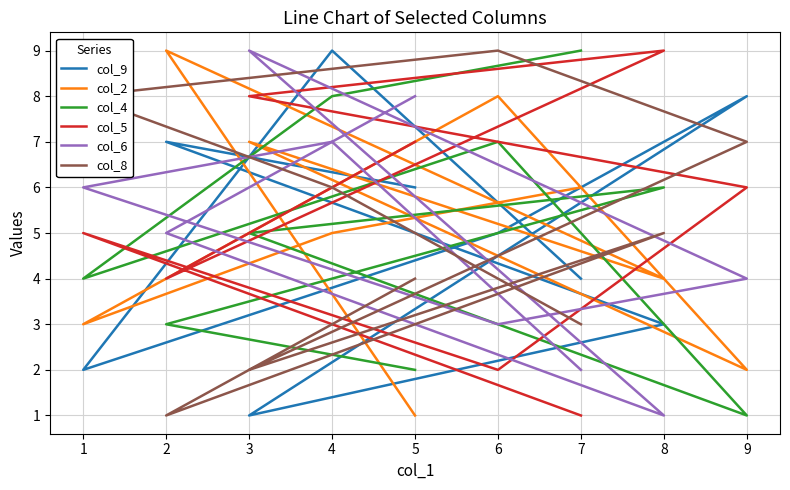

What is the average value of the col_4 series?

5